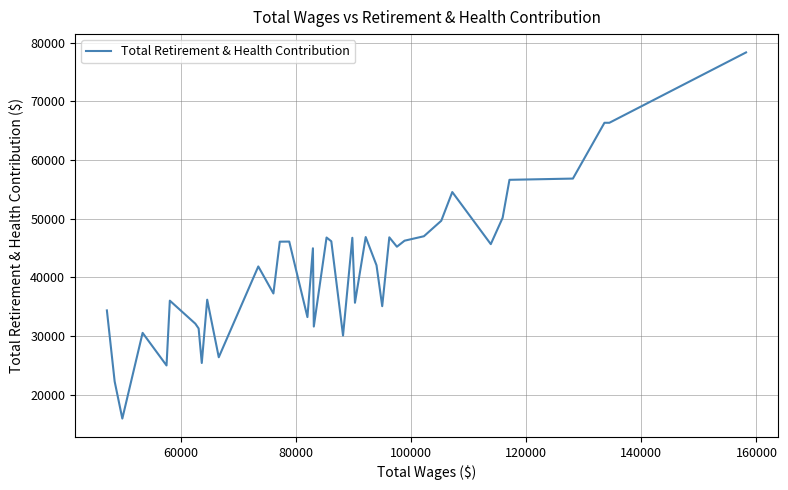

What is the difference between the maximum and second lowest values?

56106